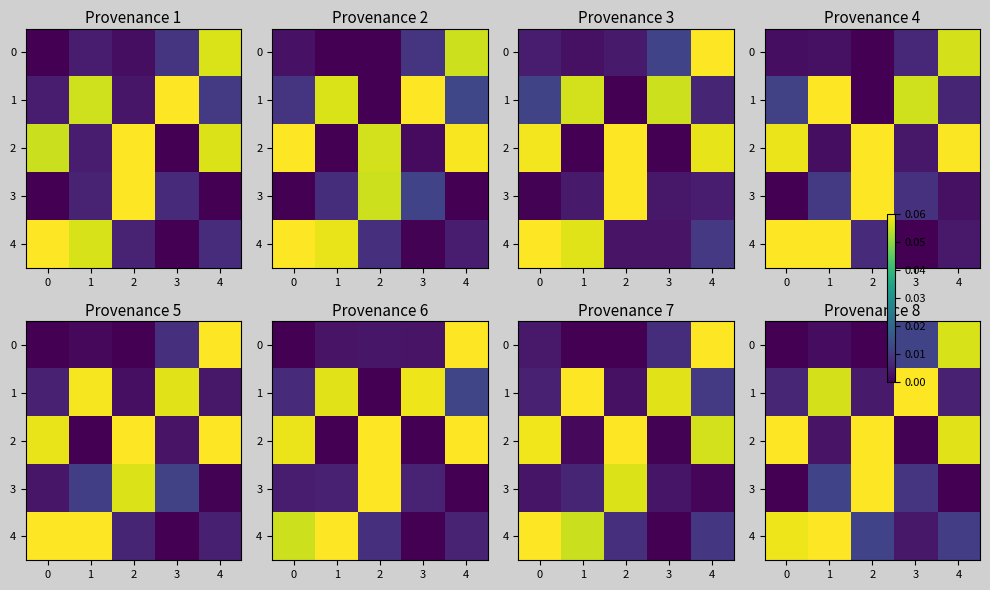

What is the total value across all series at 1?

0.1